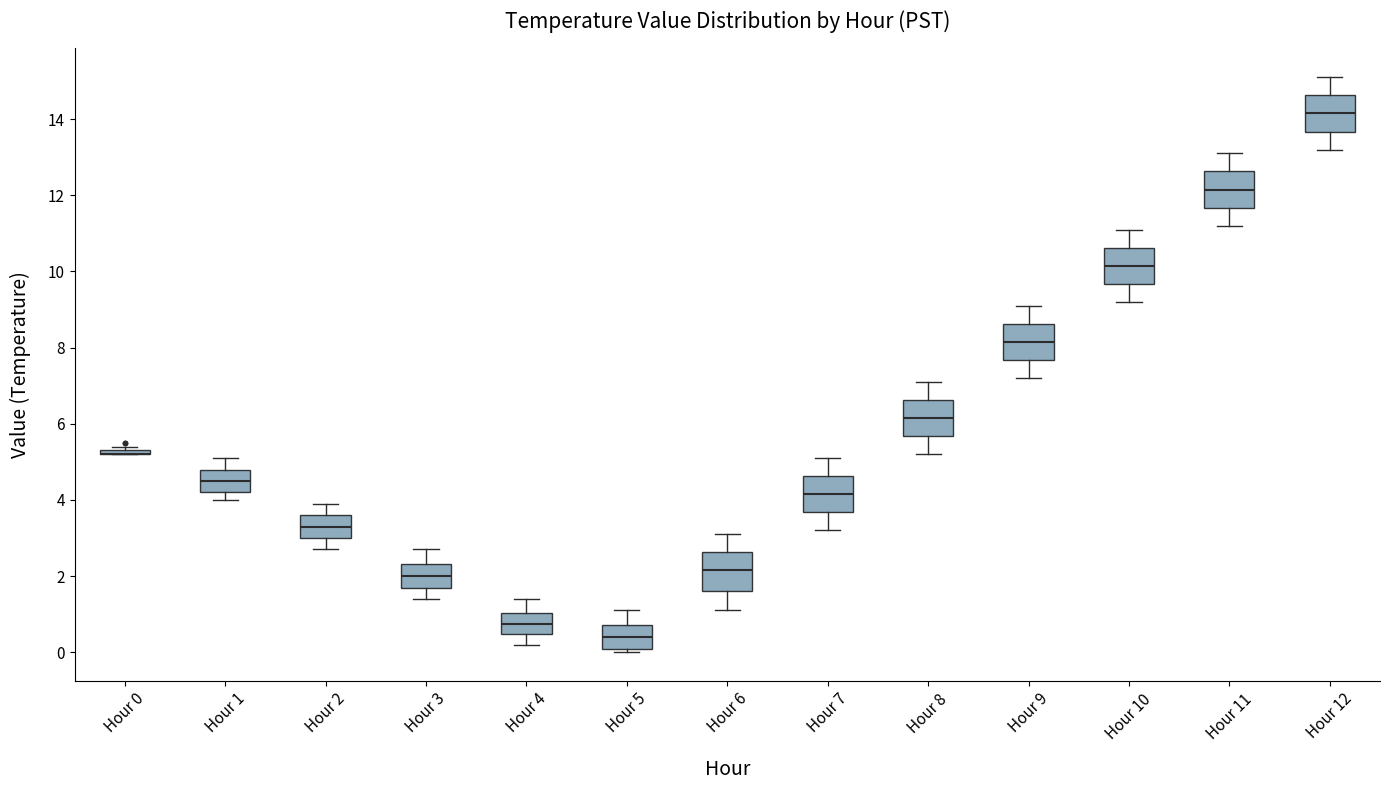

Where is the upper edge of the box for Hour 7 on the y-axis? The values are not printed on the chart, so give them approximately, as read against the axis.

4.6